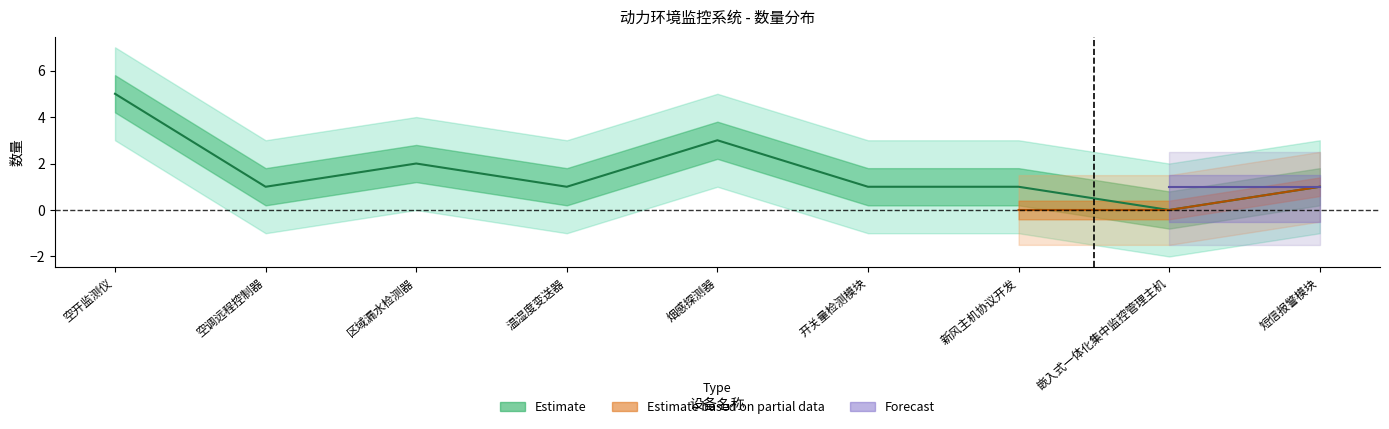

Count the Estimate values in the range 1 to 2.

6